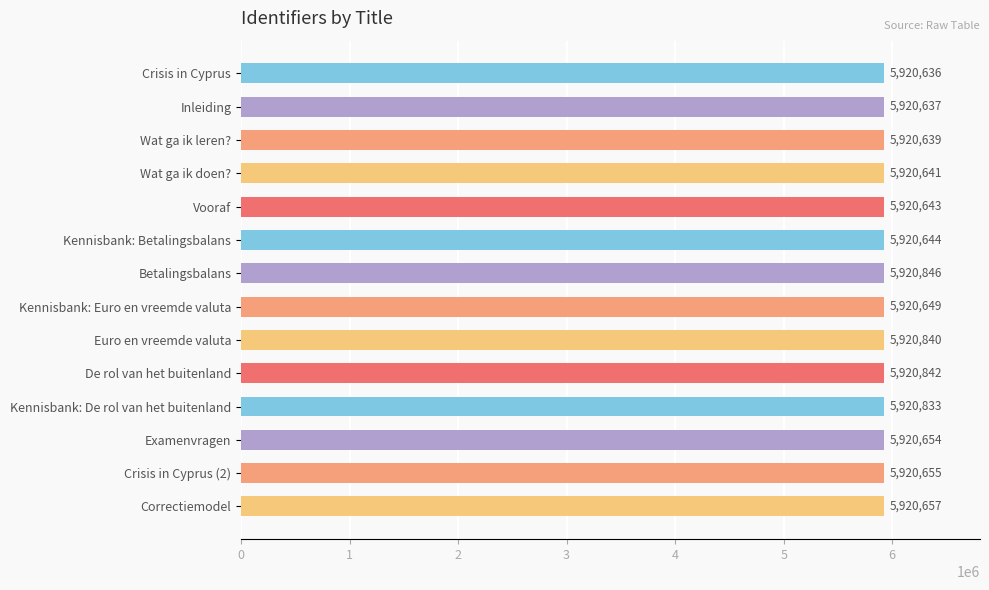

Reading top to bottom, list all the values displayed in this chart.

5920636	5920637	5920639	5920641	5920643	5920644	5920846	5920649	5920840	5920842	5920833	5920654	5920655	5920657